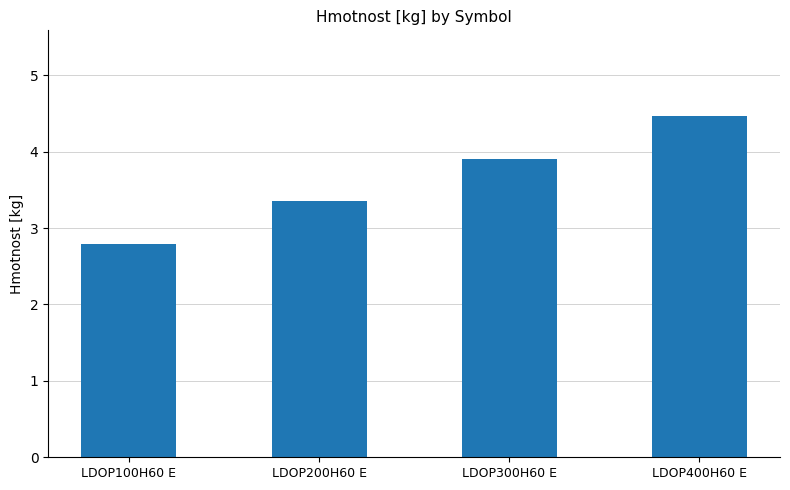

What is the sum of all values?

14.5